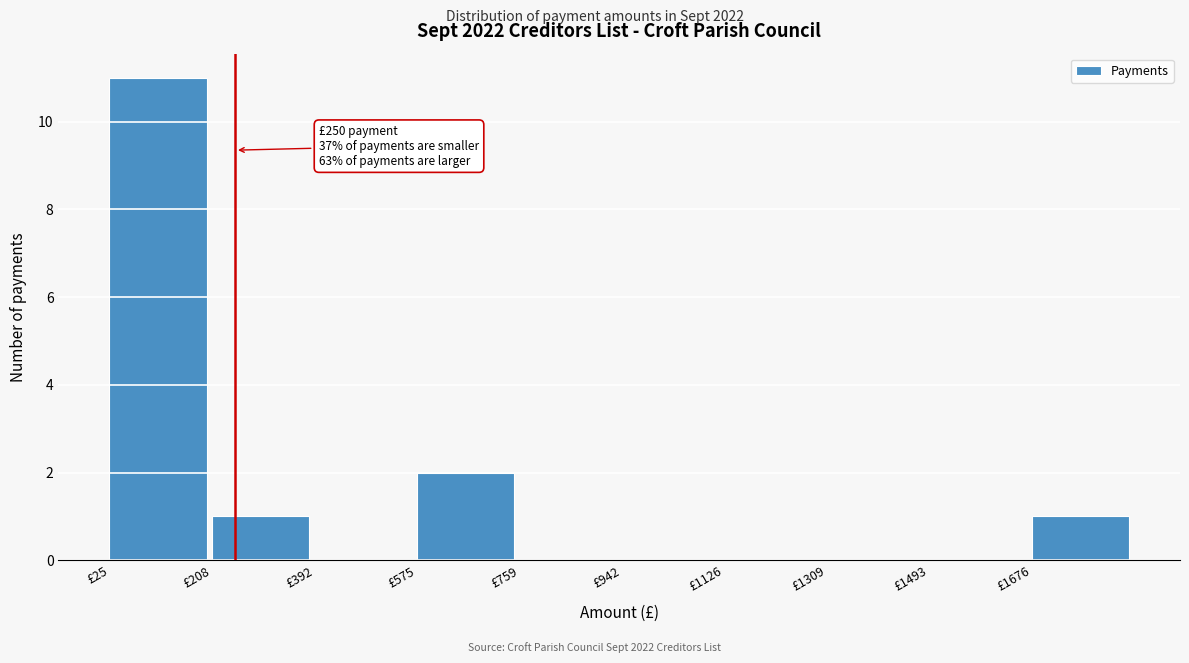

Which range on the x-axis has the tallest bar?

20 to 200